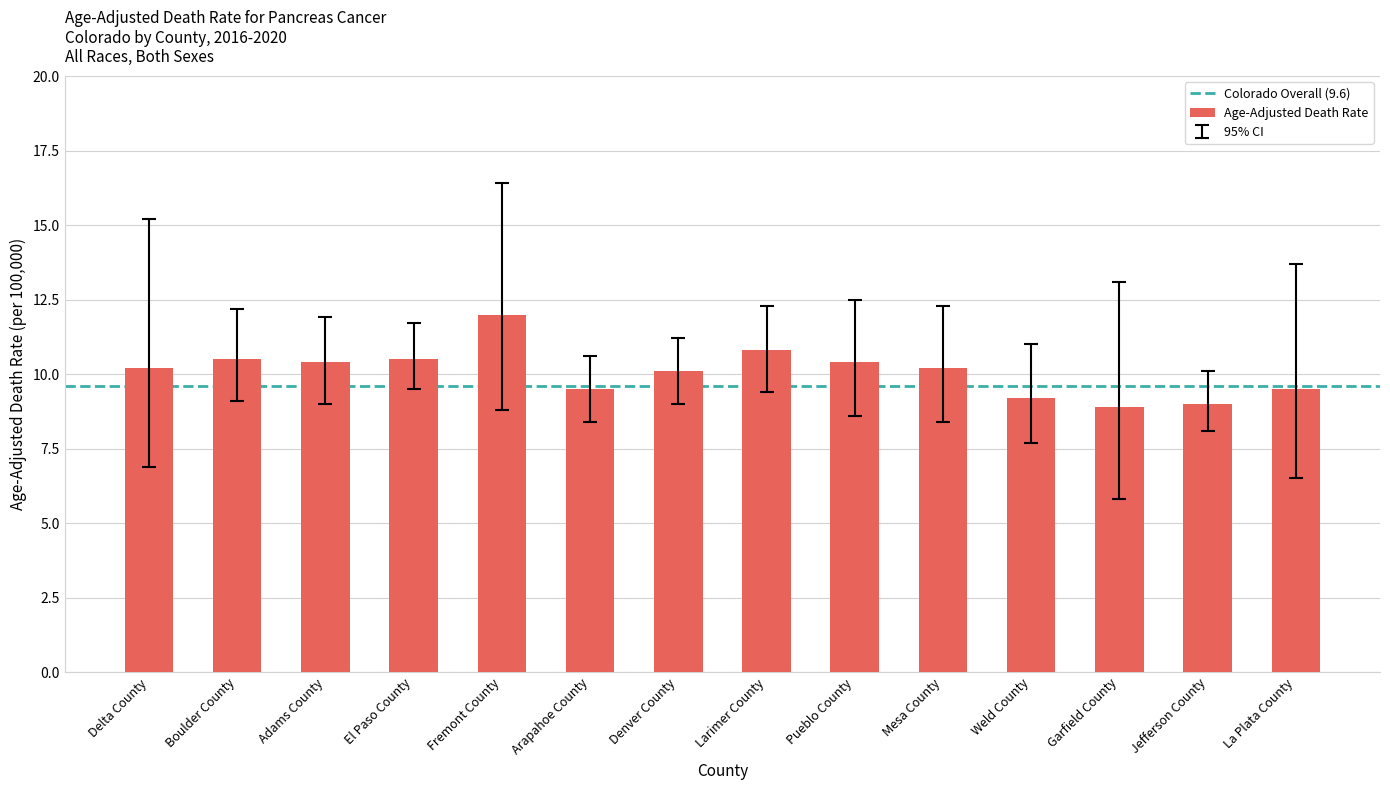

What is the average value?

10.1